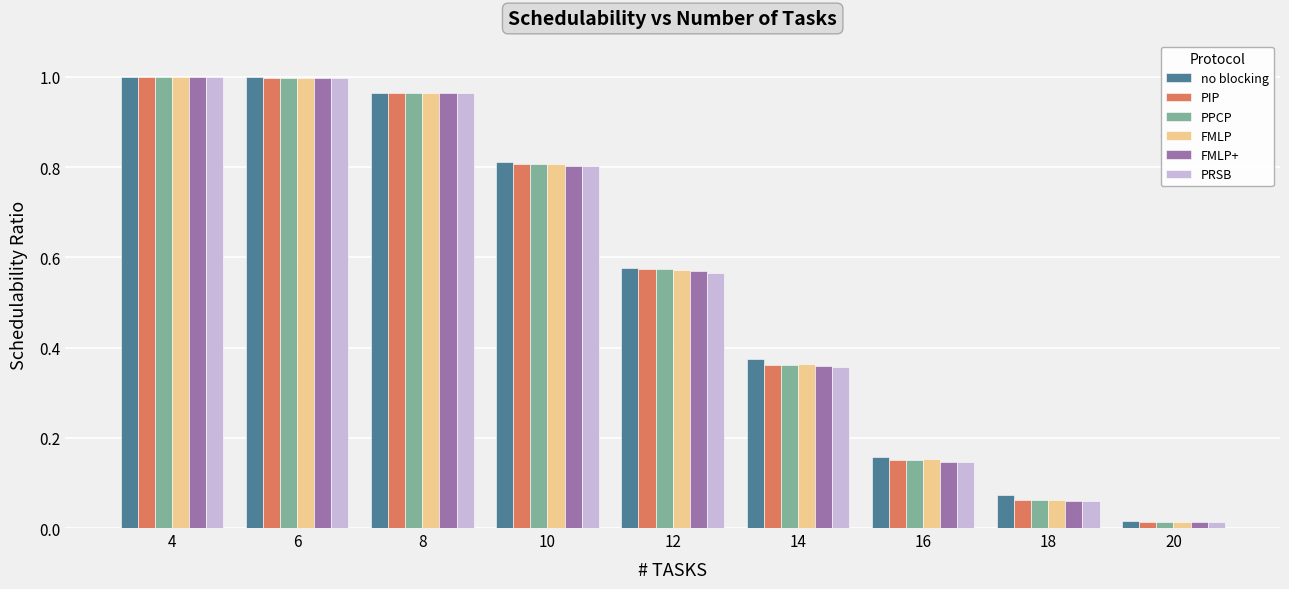

Is it true that PRSB equals 1.0 at 4?

True